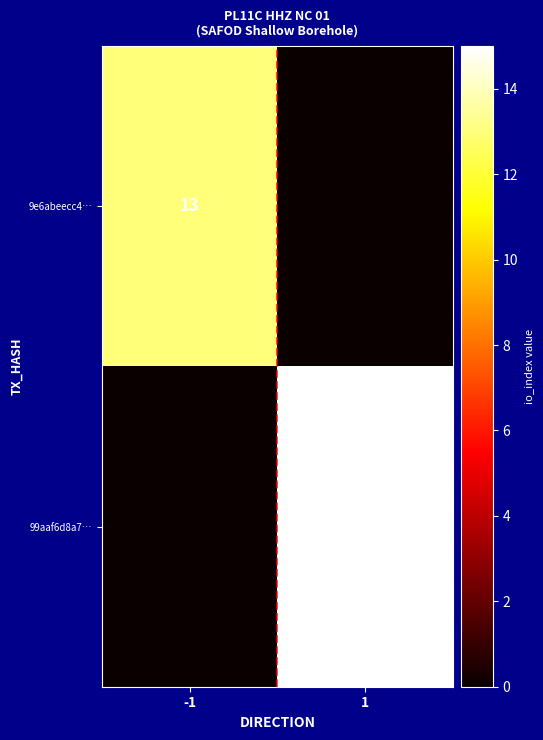

True or false: 99aaf6d8a7… has a value of 20 at 1.

False